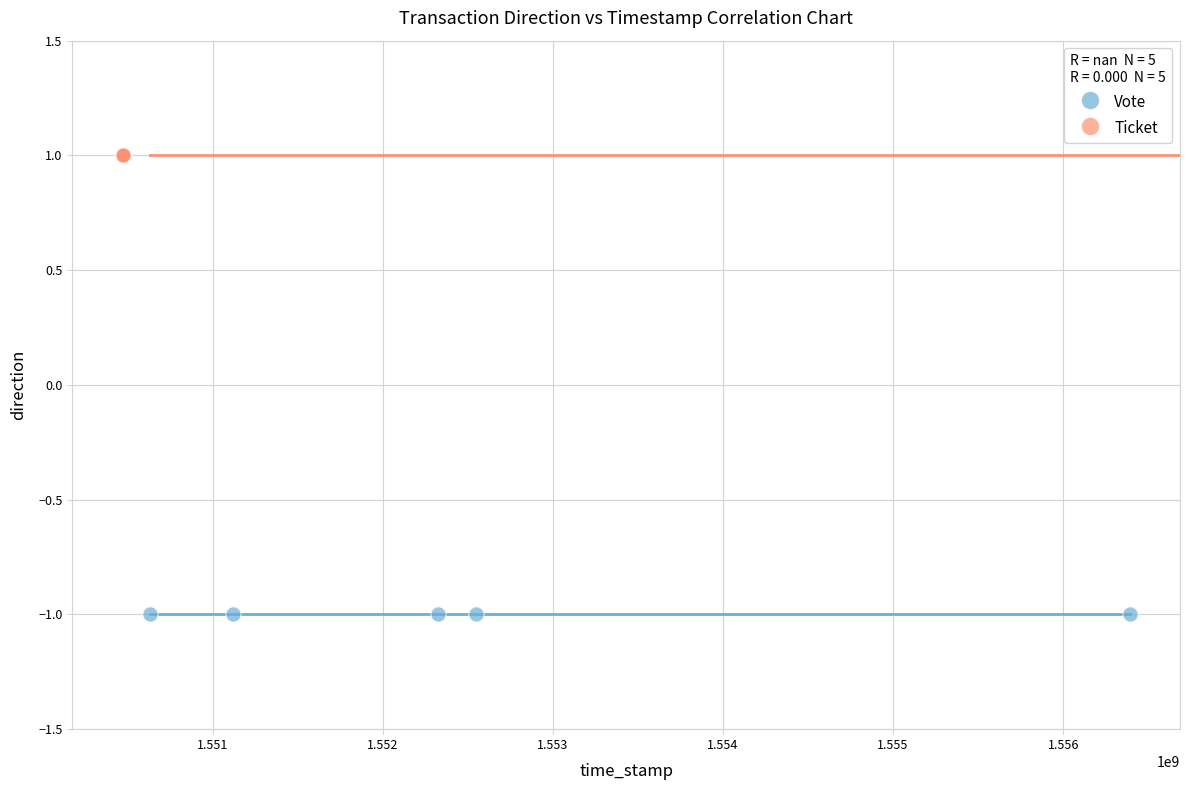

Which series reaches the minimum Y coordinate?

Vote